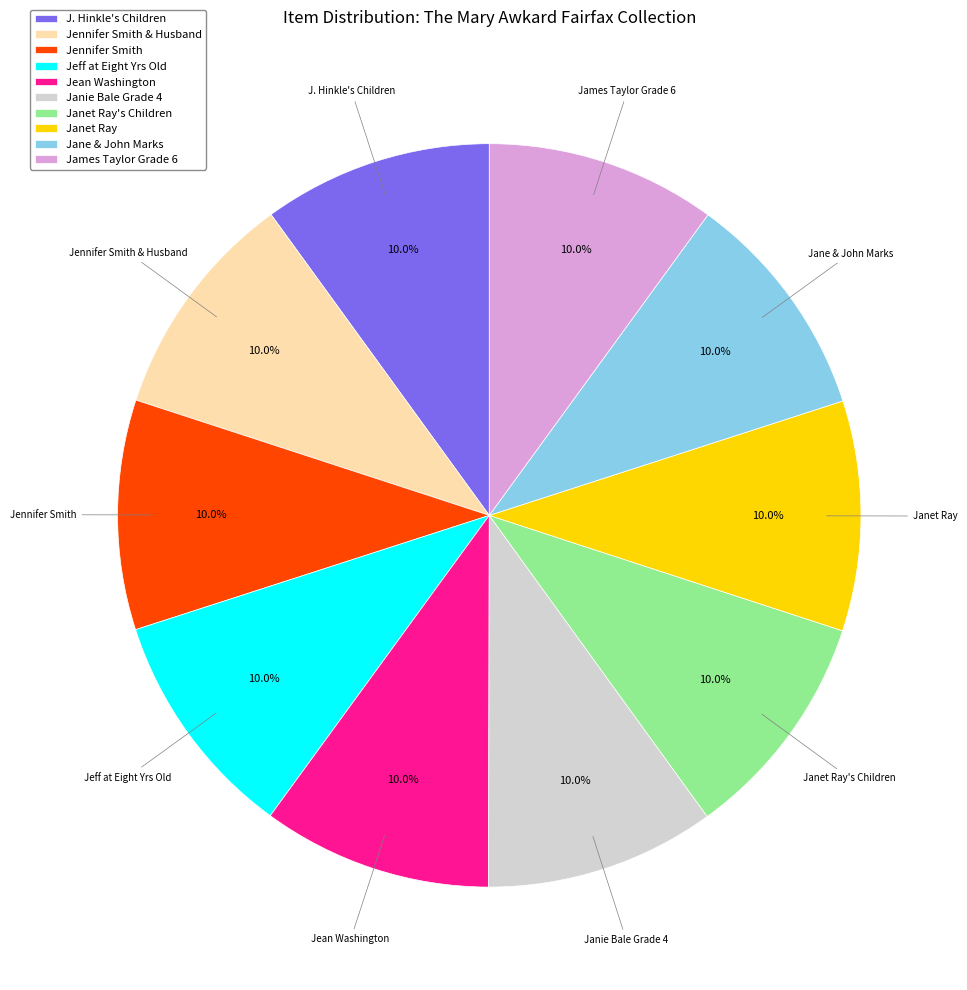

What percentage do James Taylor Grade 6 and Jean Washington together represent?

20.0%